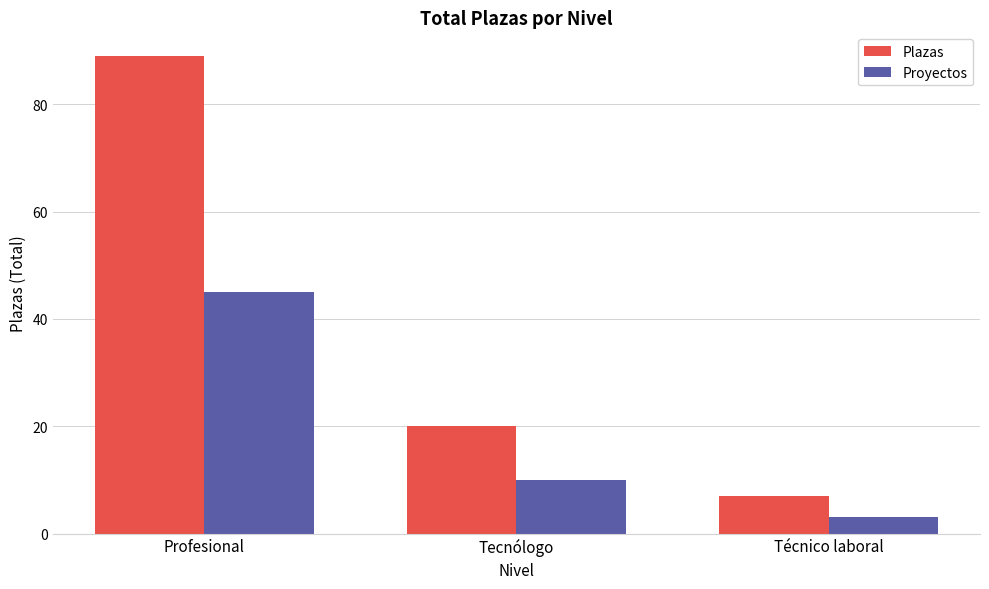

How many categories are shown in the chart?

3